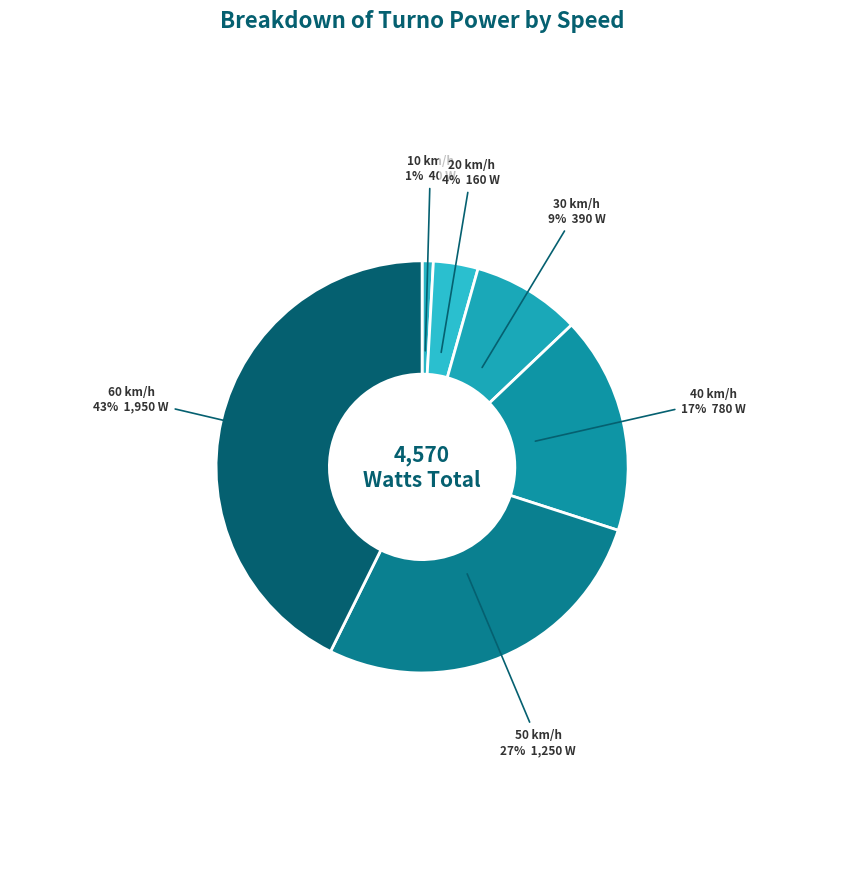

To the nearest percent, what is the average slice percentage?

17%